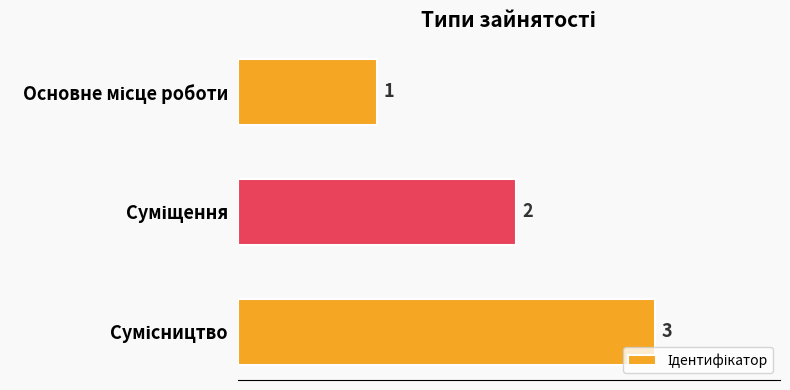

What is the sum of all values?

6